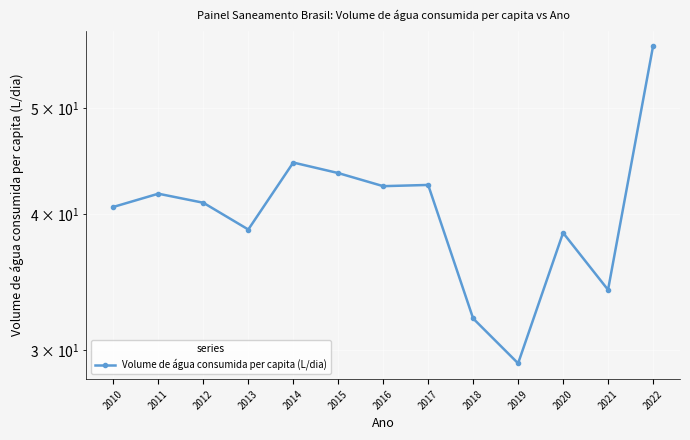

What is the greatest value displayed?

57.0